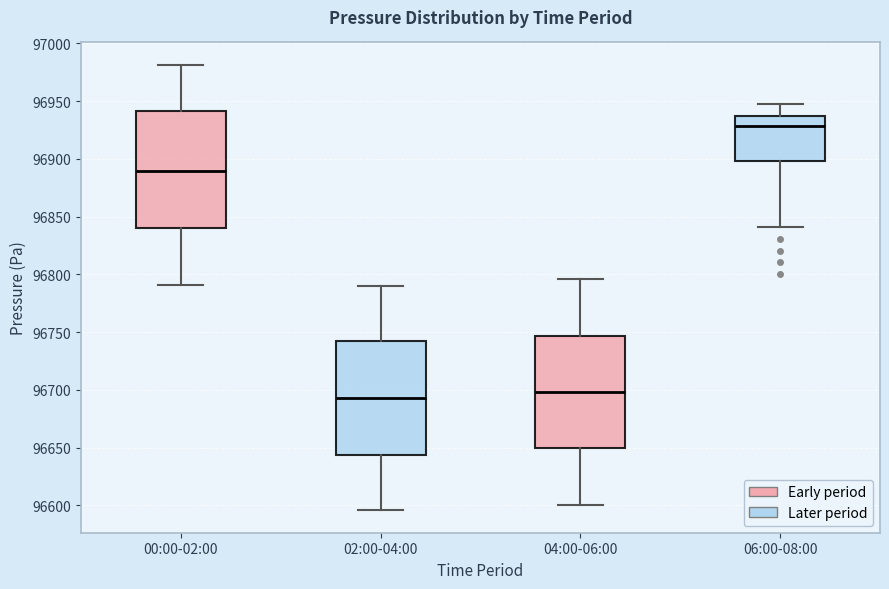

Reading left to right, transcribe this box plot: for each box, give where its median line is, the range the box spans, and where its two whiskers end, as read against the y-axis. The values are not printed on the chart, so give them approximately, as read against the axis.

00:00-02:00: median 96890, box 96840 to 96940, whiskers 96790 to 96980
02:00-04:00: median 96695, box 96645 to 96740, whiskers 96595 to 96790
04:00-06:00: median 96700, box 96650 to 96745, whiskers 96600 to 96795
06:00-08:00: median 96930, box 96900 to 96935, whiskers 96840 to 96950